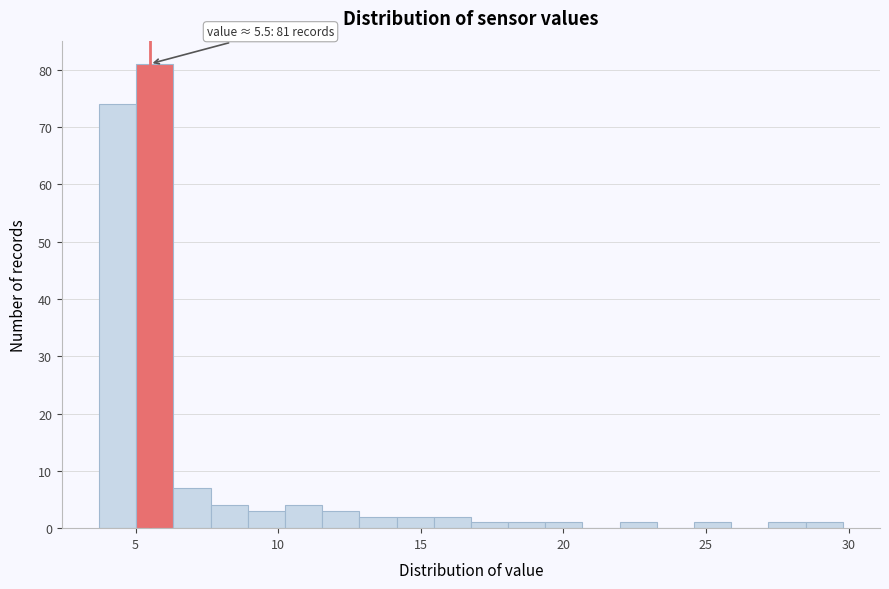

Around what value on the x-axis is the tallest bar? Give the approximate position of its centre, as read against the axis.

5.5